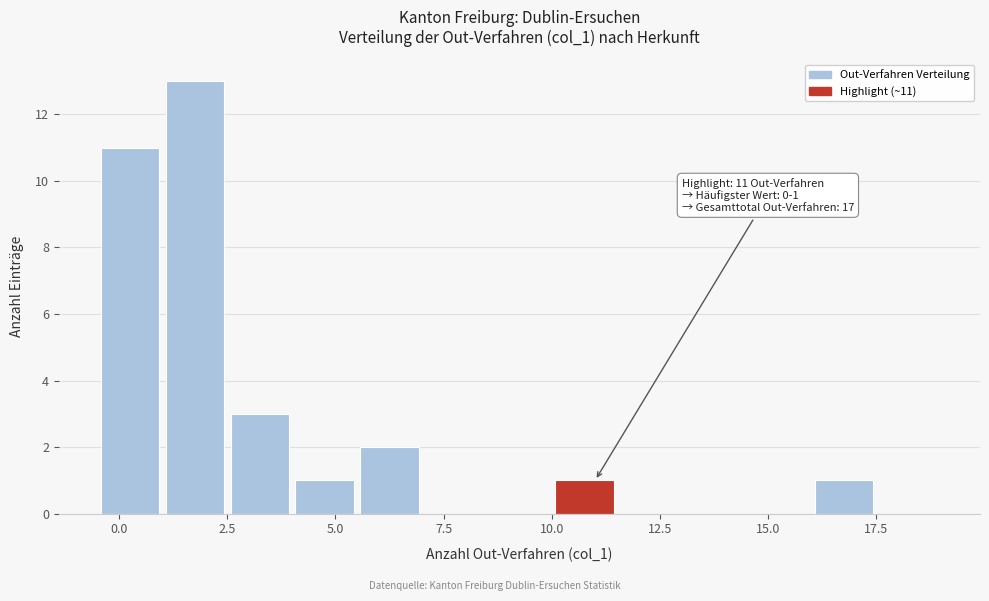

Read against the x-axis, roughly where is the centre of the tallest bar?

2.0